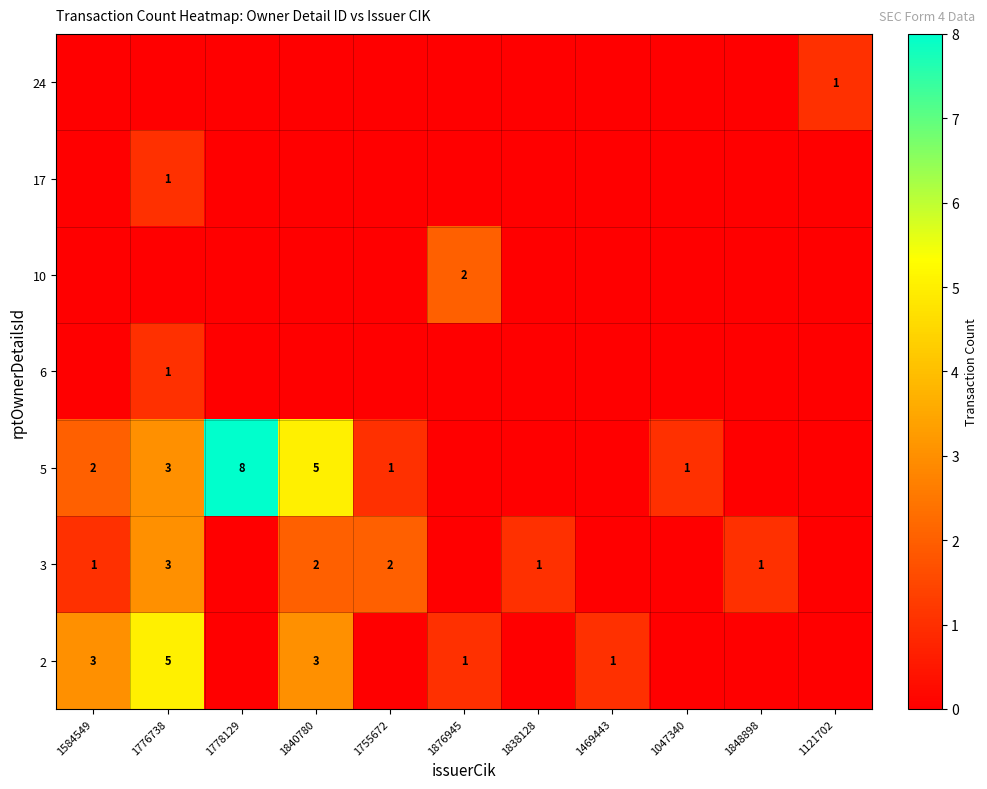

True or false: 5 has a value of 4 at 1584549.

False